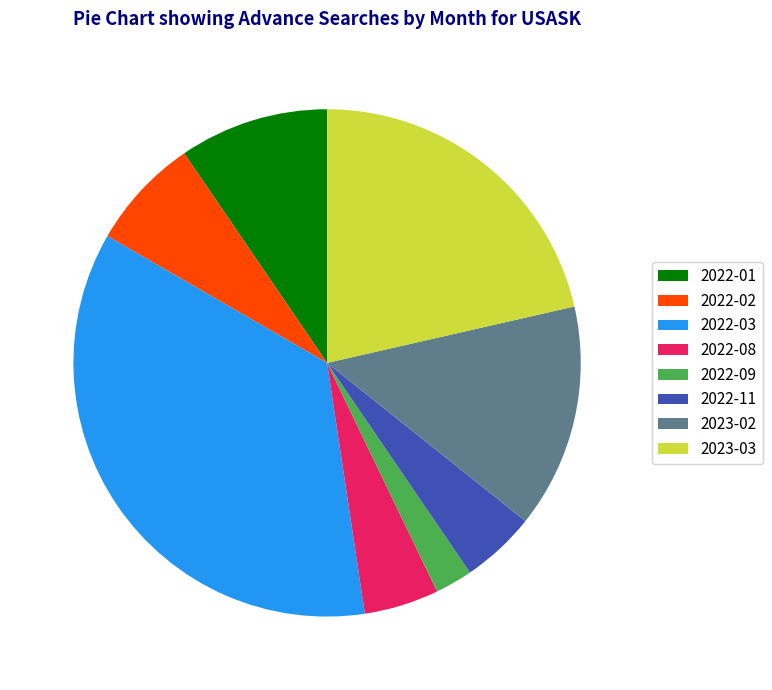

The 2022-08 slice represents 5% of the pie. True or false?

True